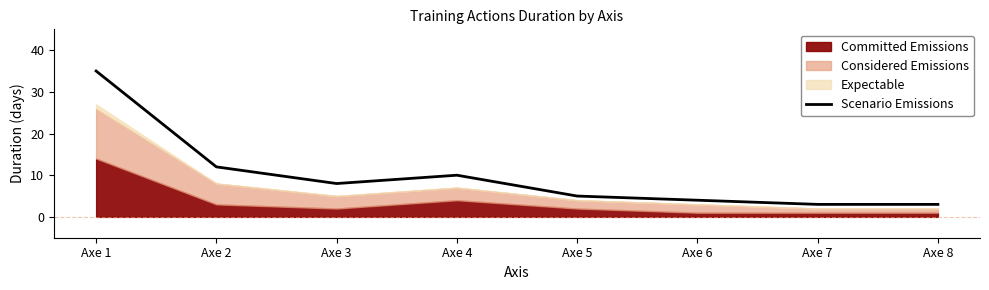

How many points are lower than both their immediate neighbors (excluding endpoints)?

1